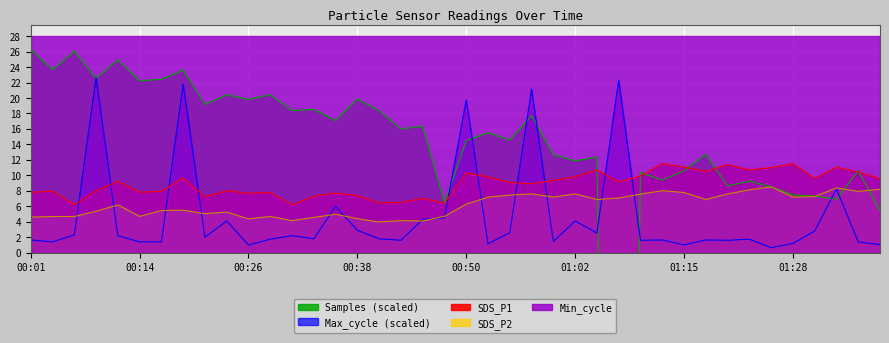

What is the value of the Max_cycle point at the 1st from the left?

1.6